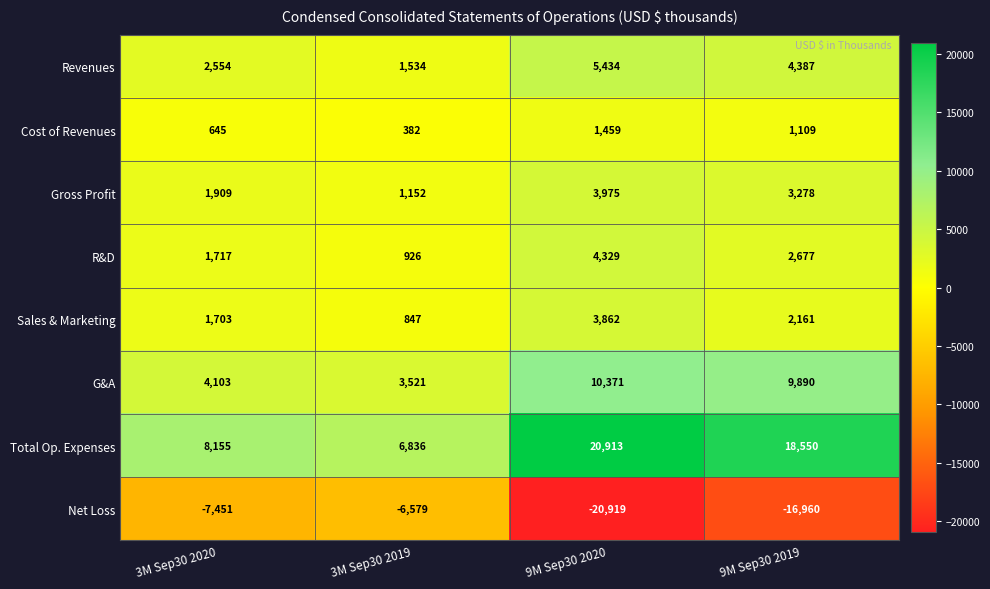

How many Revenues values are between 2554 and 5434?

3